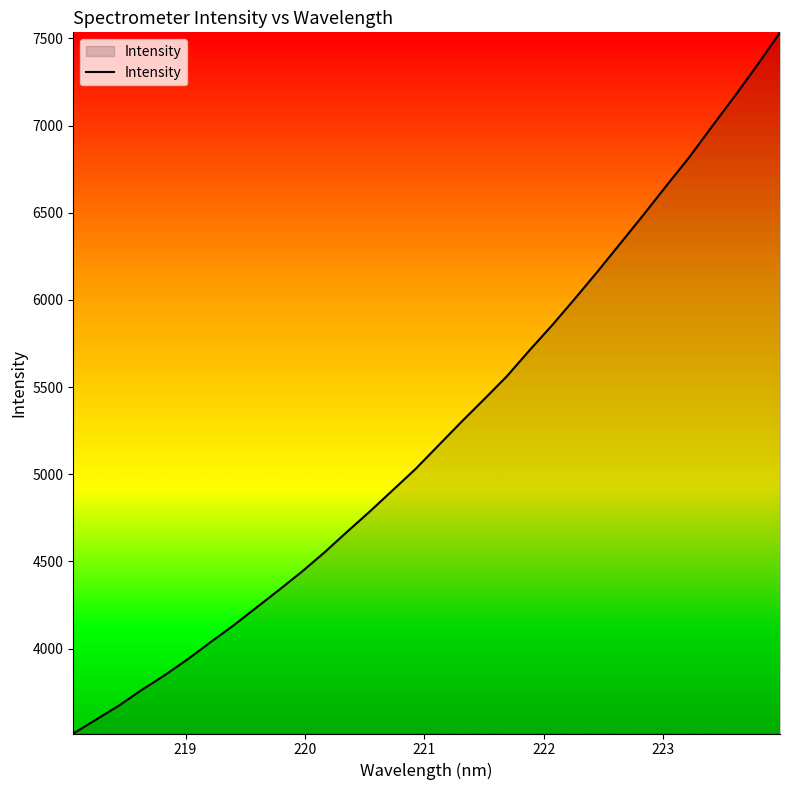

What is the difference between the maximum and minimum values?

4021.2